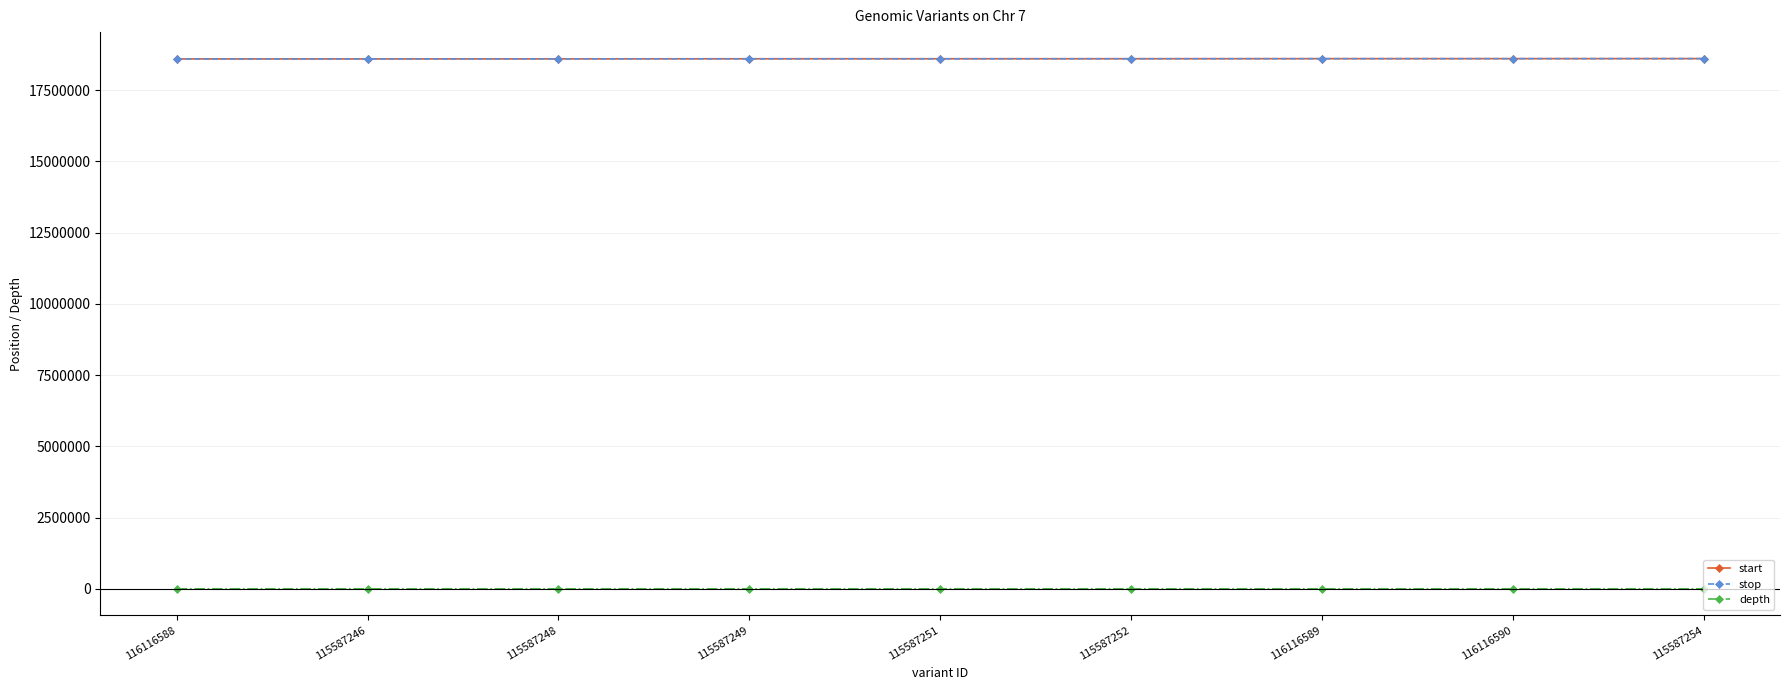

The start series shows 18600844 at 116116588. True or false?

True